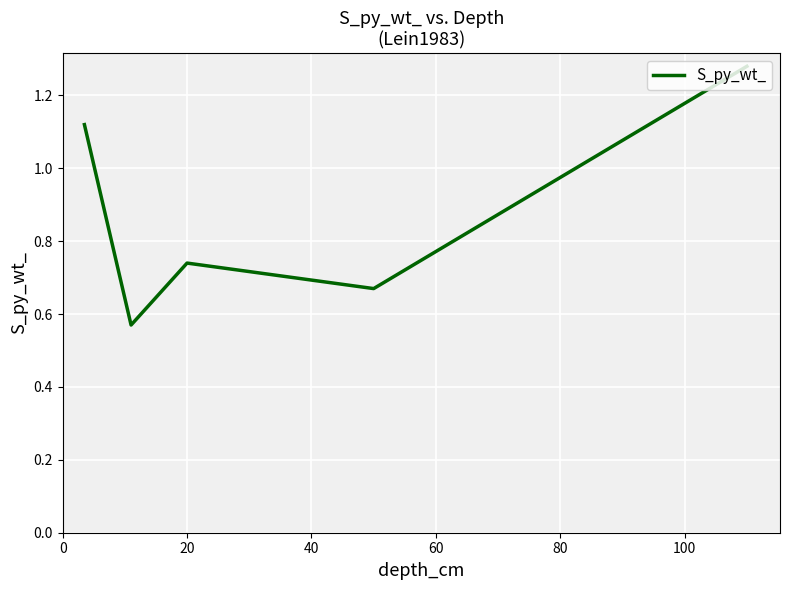

True or false: the data has more than 2 interior local peaks.

False